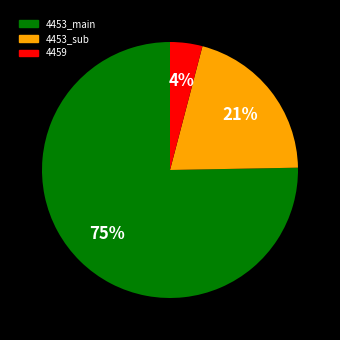

To the nearest percent, what is the difference between the largest and smallest slice percentages?

71%